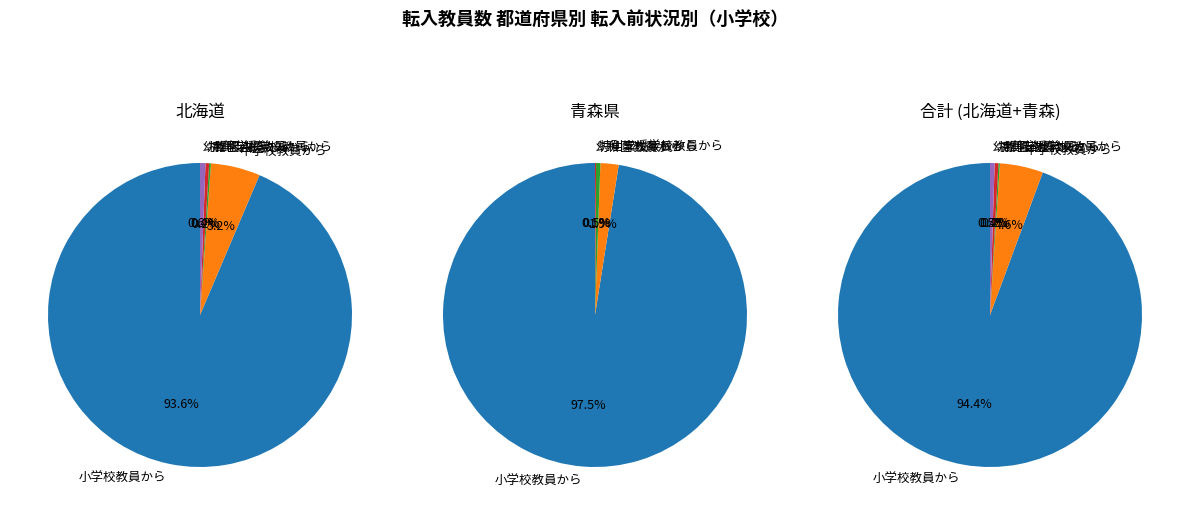

Between 小学校教員から and 高等学校教員から, which series saw the biggest shift?

小学校教員から